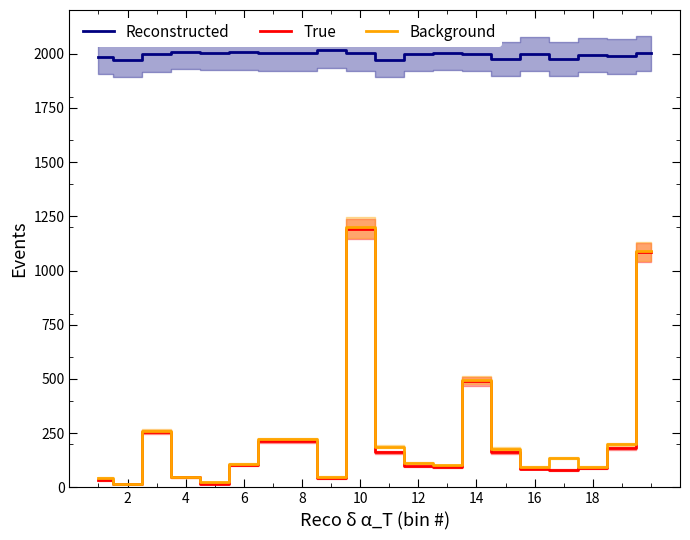

True or false: Reconstructed and True cross at least once.

False